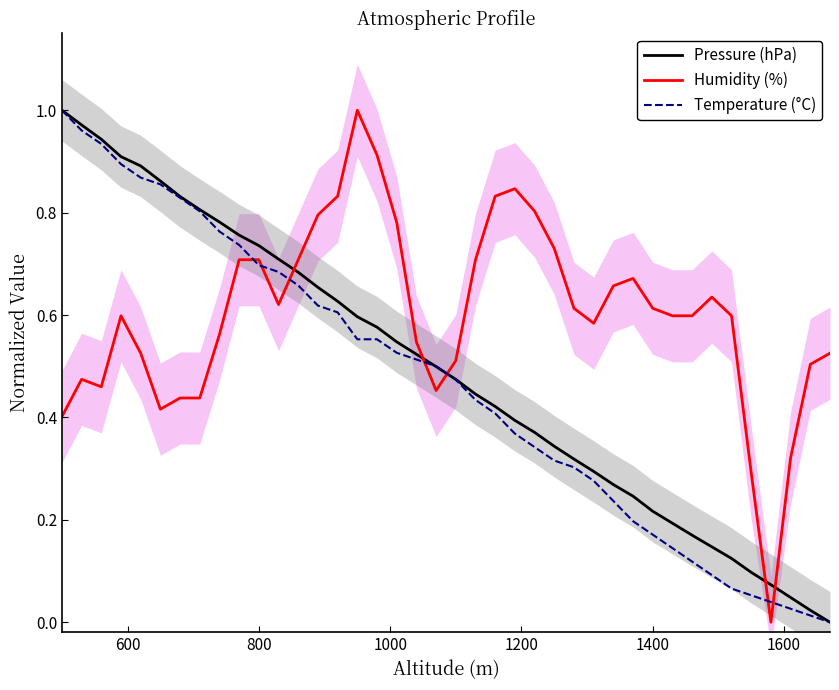

List the series in order of their peak value, lowest first.

Pressure (hPa), Humidity (%), Temperature (°C)